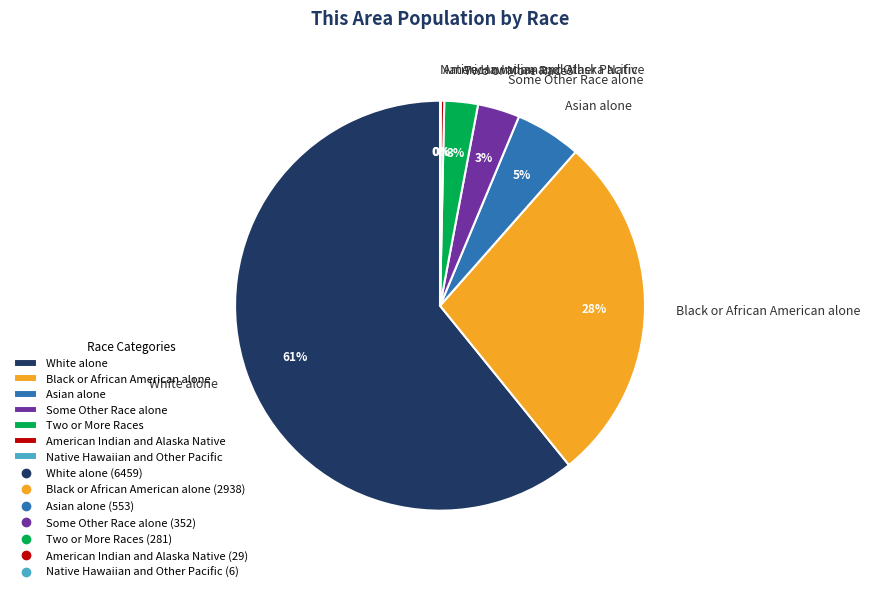

Between White alone and Asian alone, which is larger?

White alone